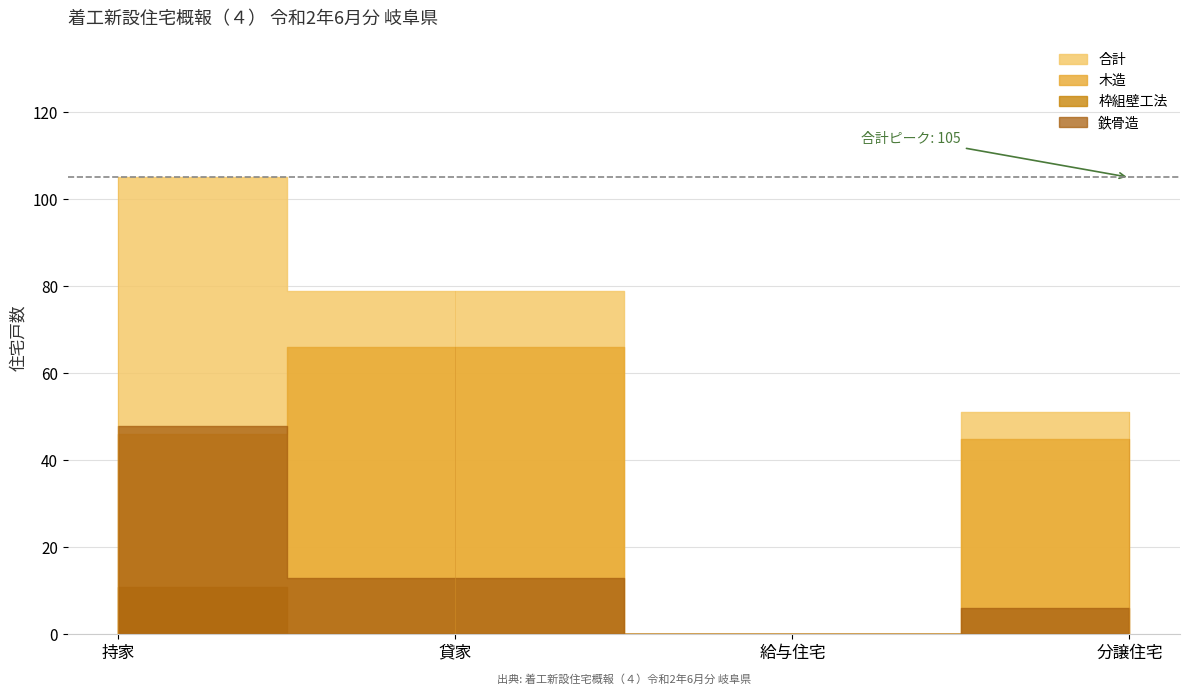

Is this an area chart (filled region under the line)?

No